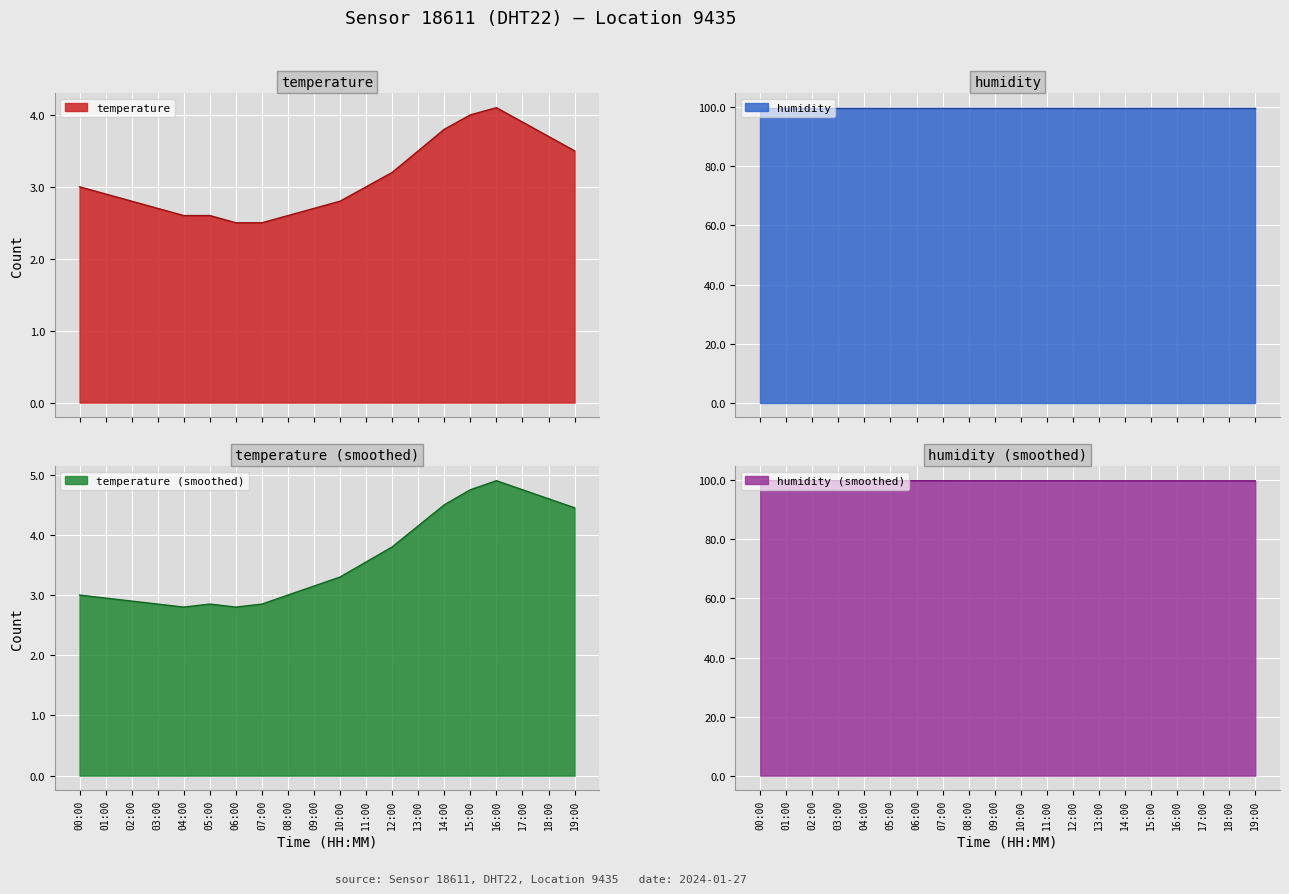

Reading left to right, extract all data points from this chart.

00:00=3.0	01:00=2.9	02:00=2.8	03:00=2.7	04:00=2.6	05:00=2.6	06:00=2.5	07:00=2.5	08:00=2.6	09:00=2.7	10:00=2.8	11:00=3.0	12:00=3.2	13:00=3.5	14:00=3.8	15:00=4.0	16:00=4.1	17:00=3.9	18:00=3.7	19:00=3.5